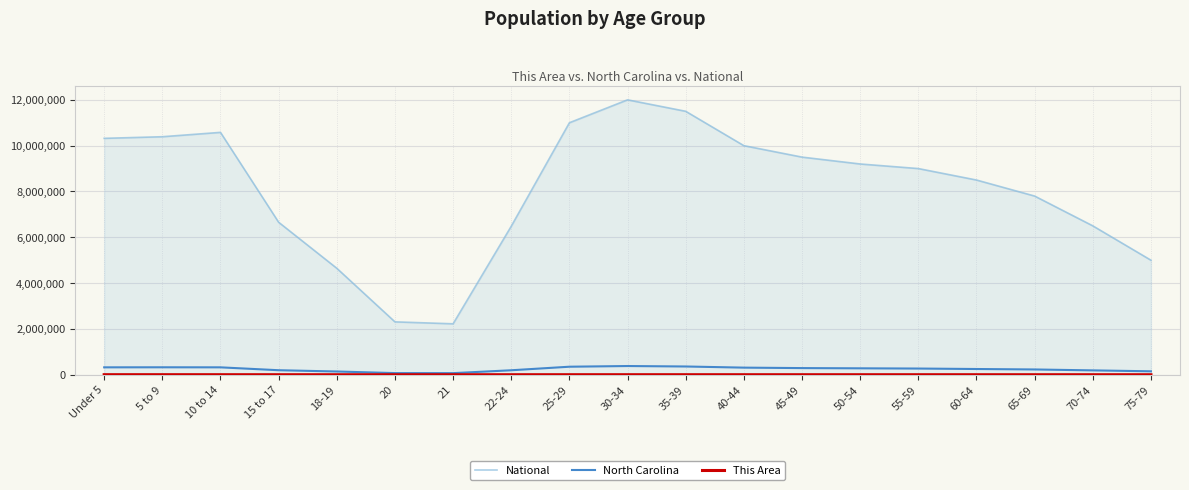

What is the greatest value displayed?

12000000